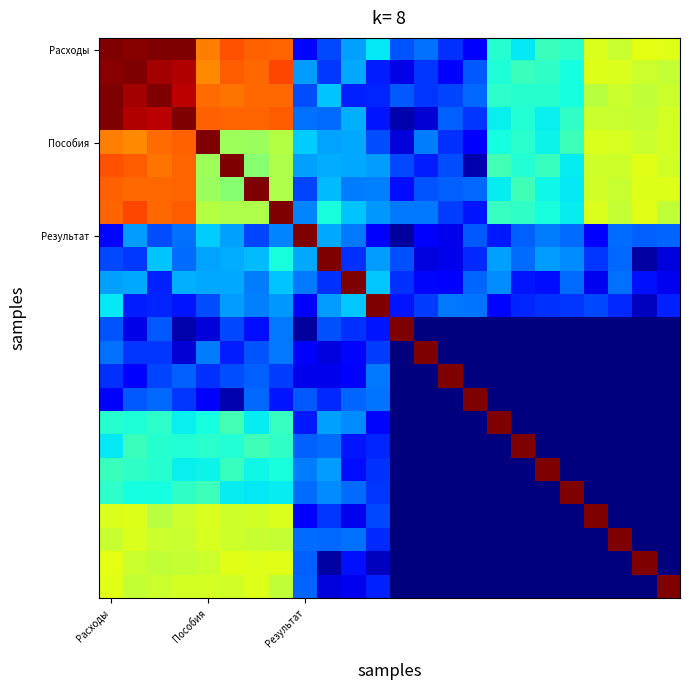

At which category is the sum across all series the highest?

Расходы